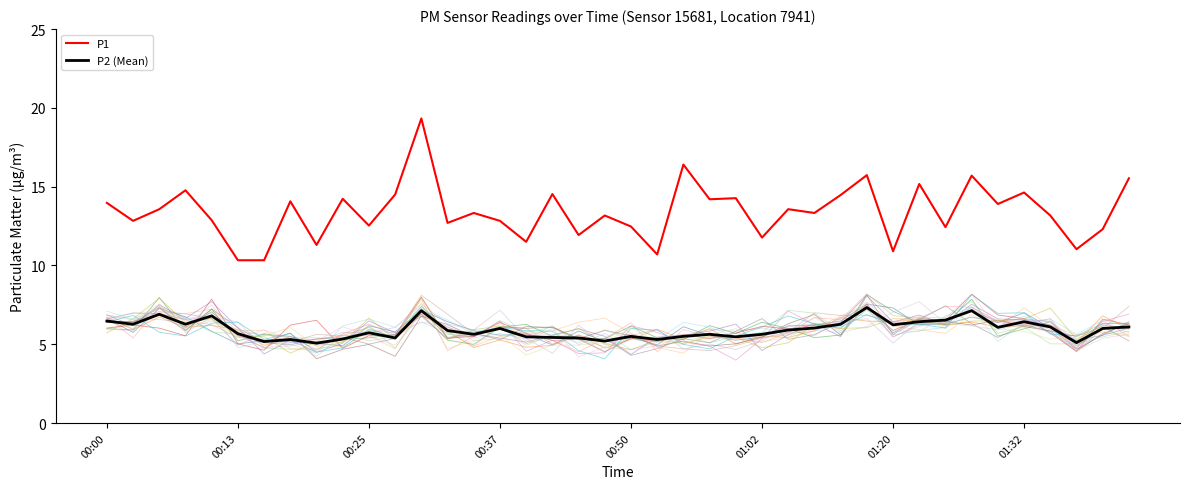

What is the difference between the highest and lowest values at 22?

10.9